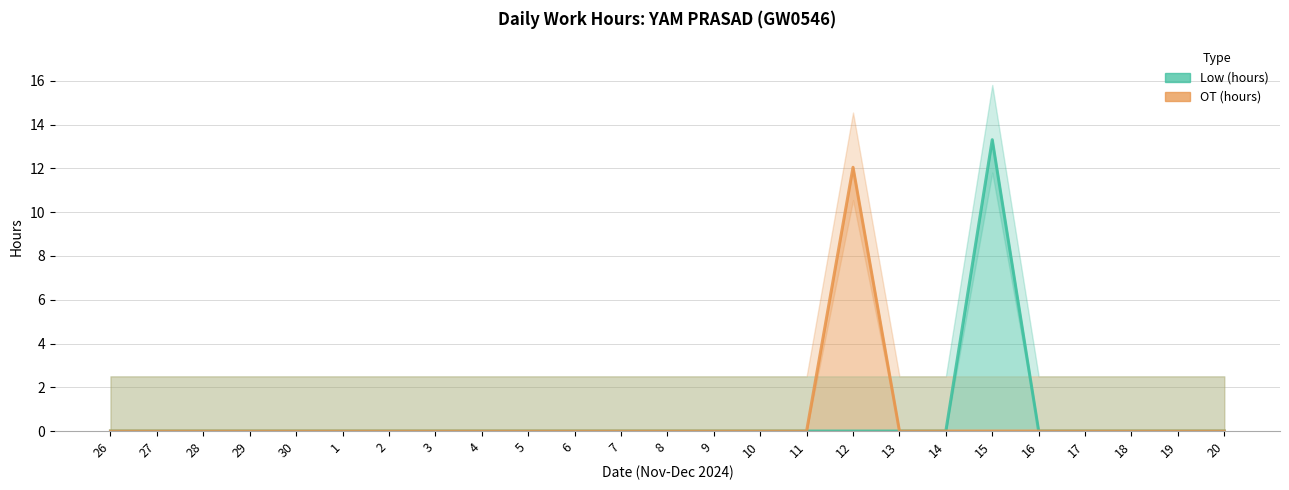

How many positive values does the Low (hours) series have?

1